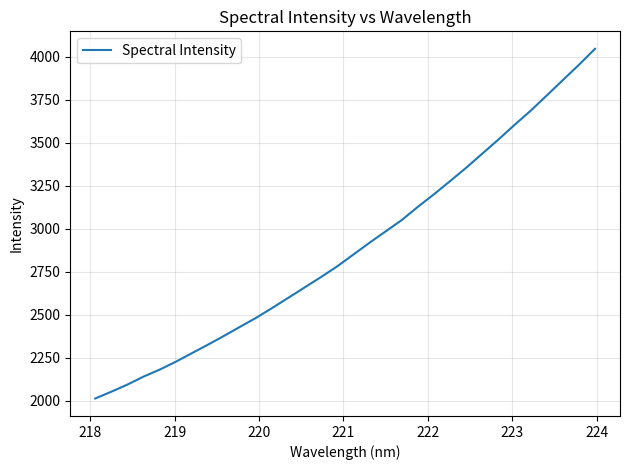

Count the number of categories in the chart.

32